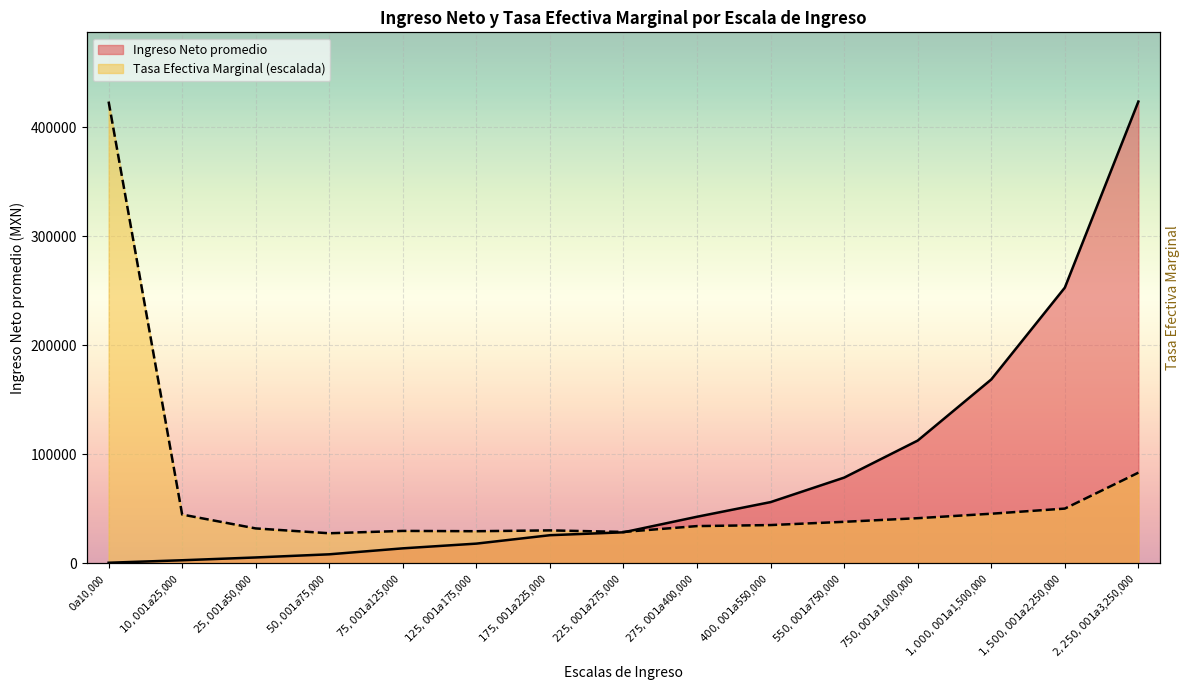

Rank the series by their average value, from lowest to highest.

Tasa Efectiva Marginal, Ingreso Neto promedio